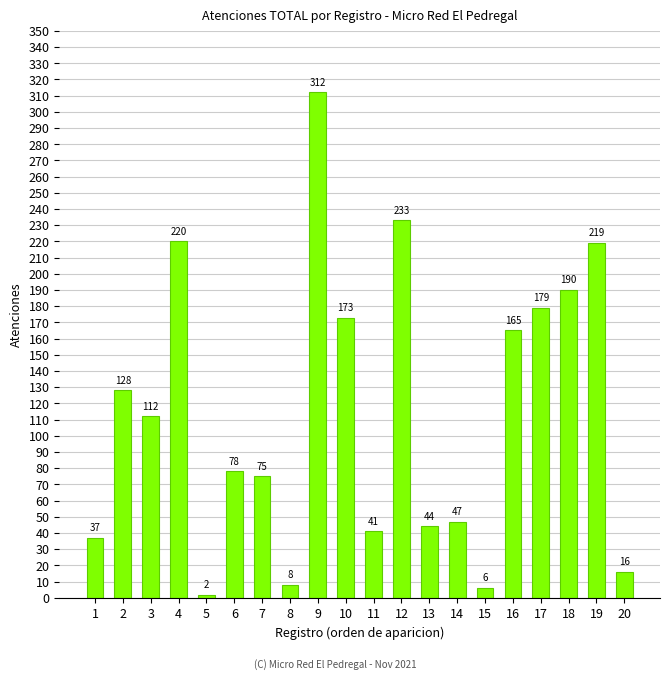

How many categories are shown in the chart?

20